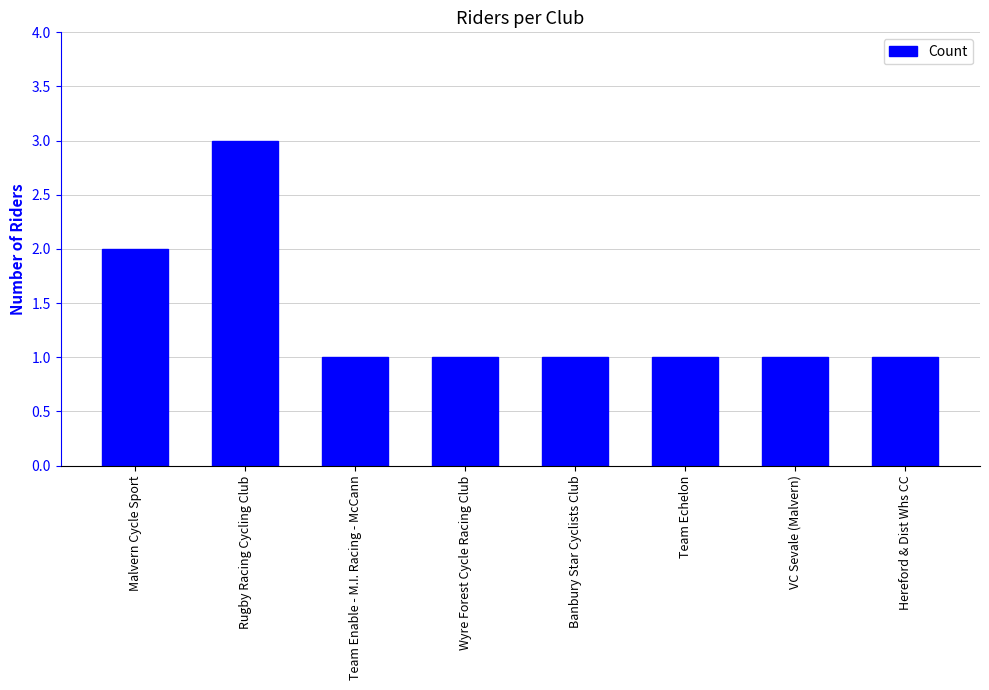

Which label corresponds to the largest value in the chart?

Rugby Racing Cycling Club